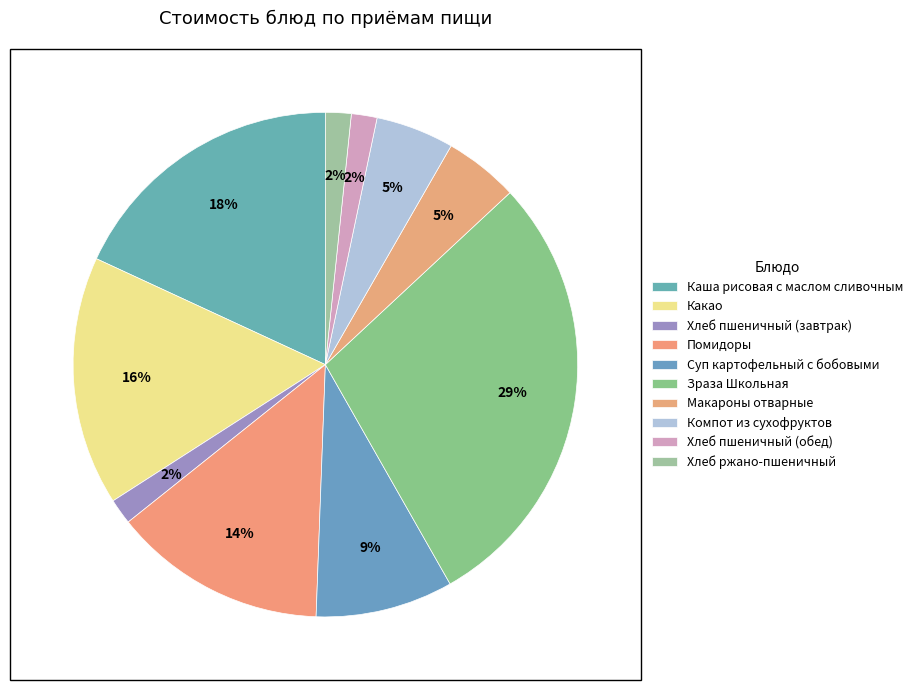

Rank the categories by value from lowest to highest.

Хлеб пшеничный (завтрак), Хлеб пшеничный (обед), Хлеб ржано-пшеничный, Макароны отварные, Компот из сухофруктов, Суп картофельный с бобовыми, Помидоры, Какао, Каша рисовая с маслом сливочным, Зраза Школьная